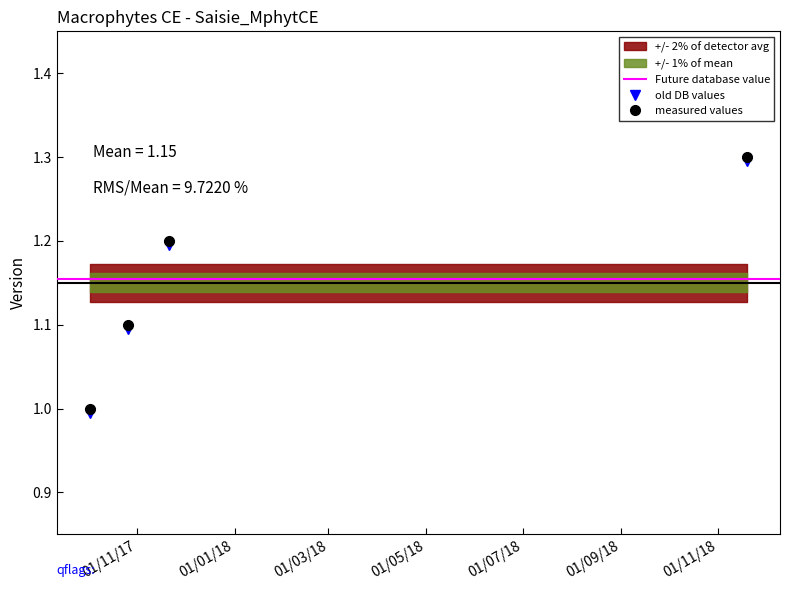

Reading left to right, transcribe all the data shown in this chart.

1.0	1.1	1.2	1.3